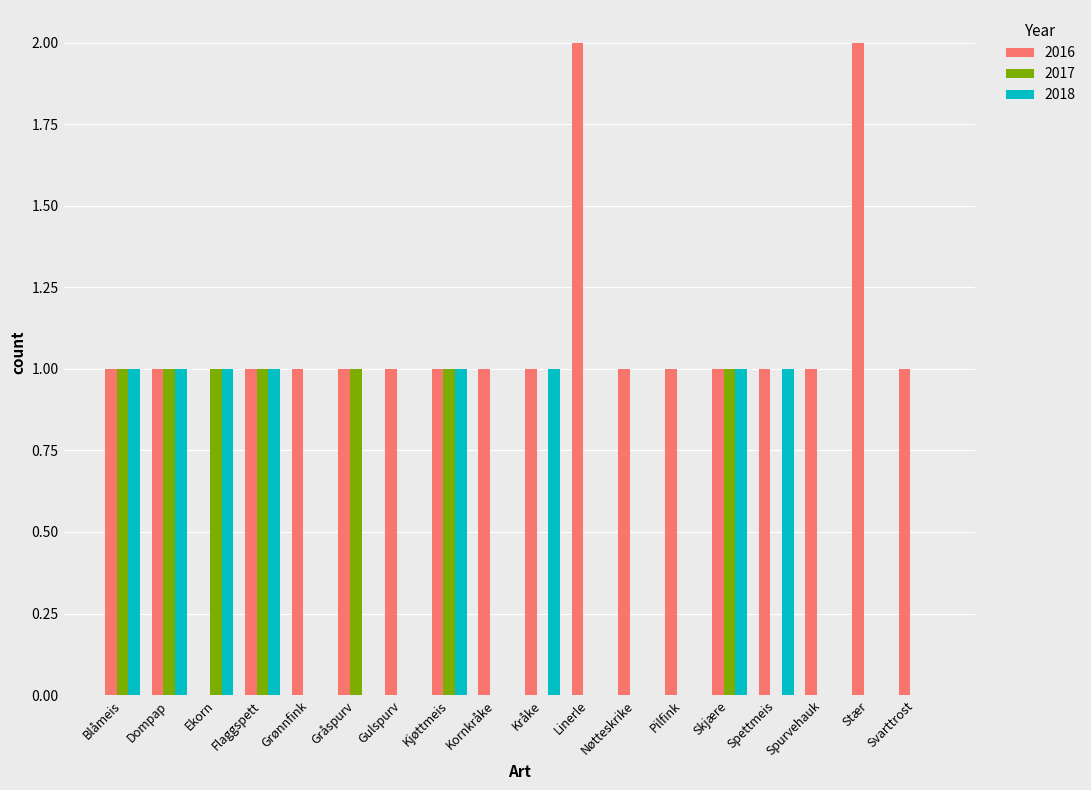

What is the total value across all series at Kornkråke?

1